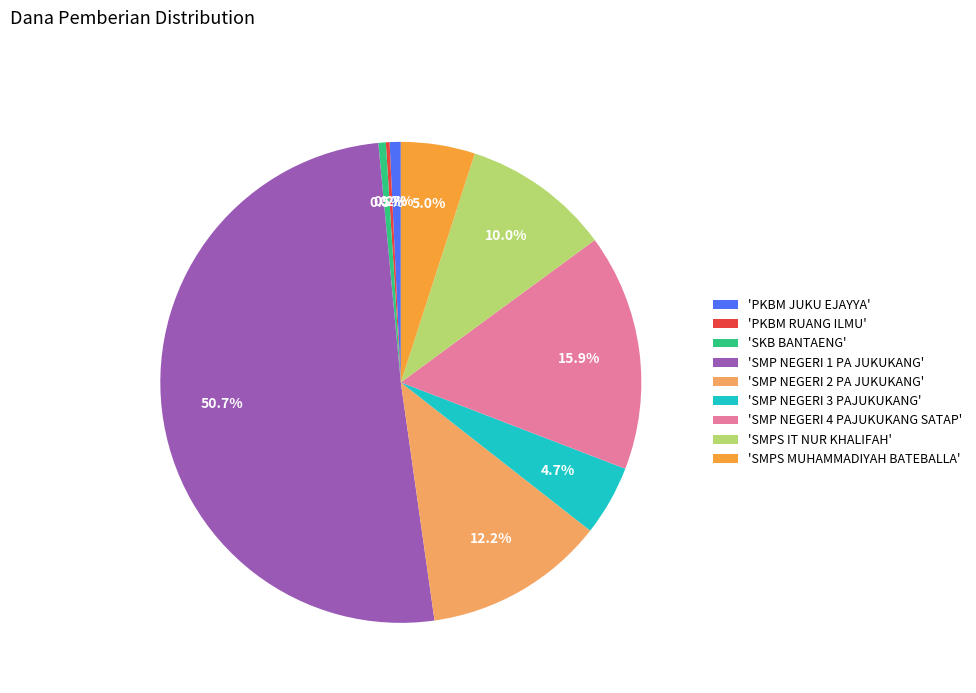

Which category accounts for the majority?

'SMP NEGERI 1 PA JUKUKANG'